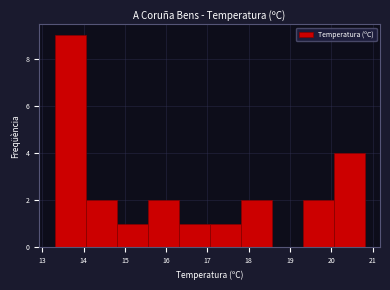

Which range on the x-axis has the tallest bar?

13.30 to 14.05